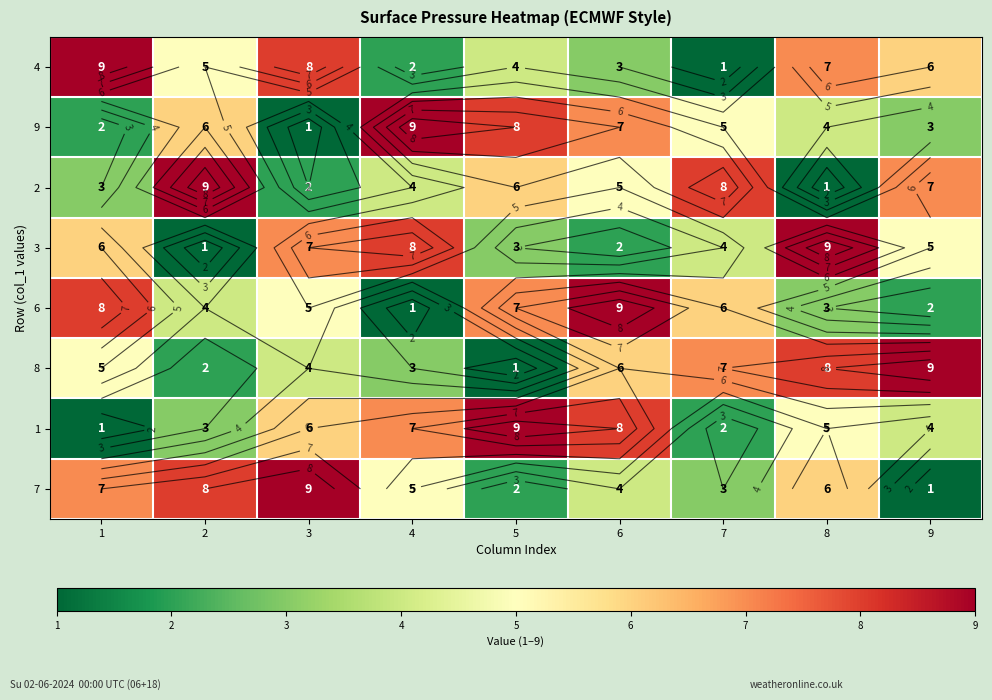

Is it true that 4 equals 3 at 6?

True